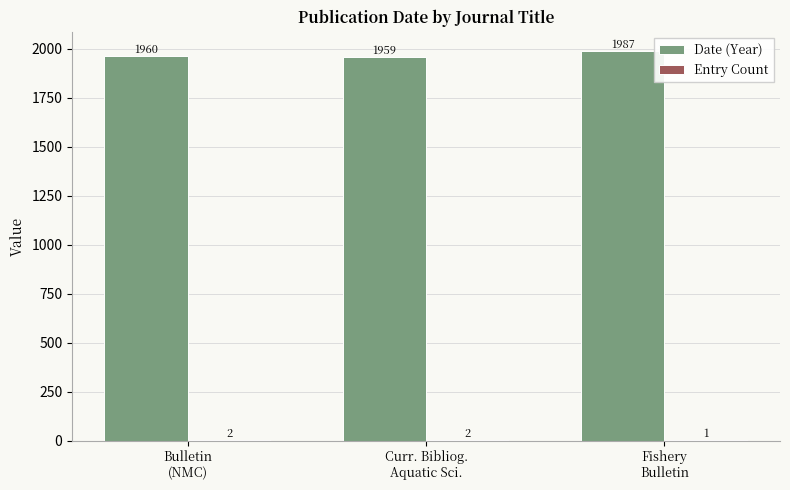

What is the maximum value shown in the chart?

1987